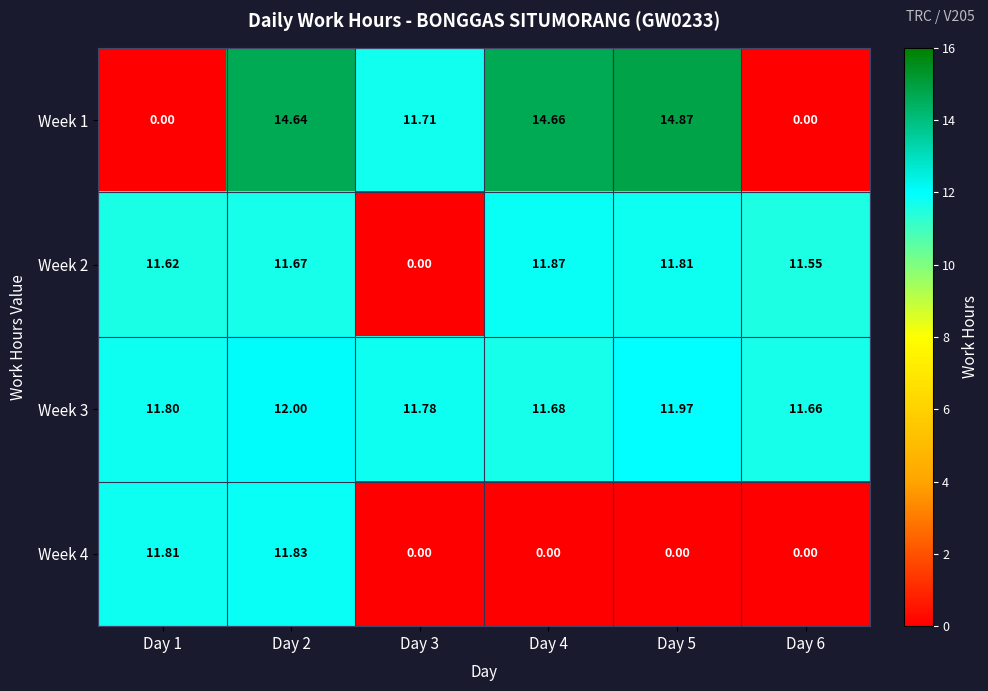

Is the value of Week 2 at Day 1 greater than the value of Week 4 at Day 4?

Yes